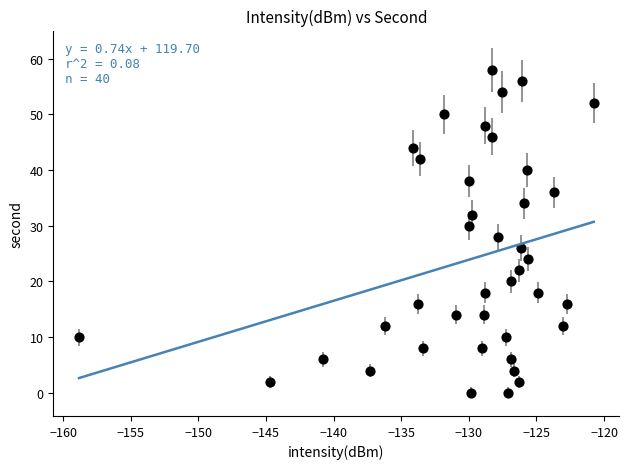

What is the range of Y values (max minus min)?

58